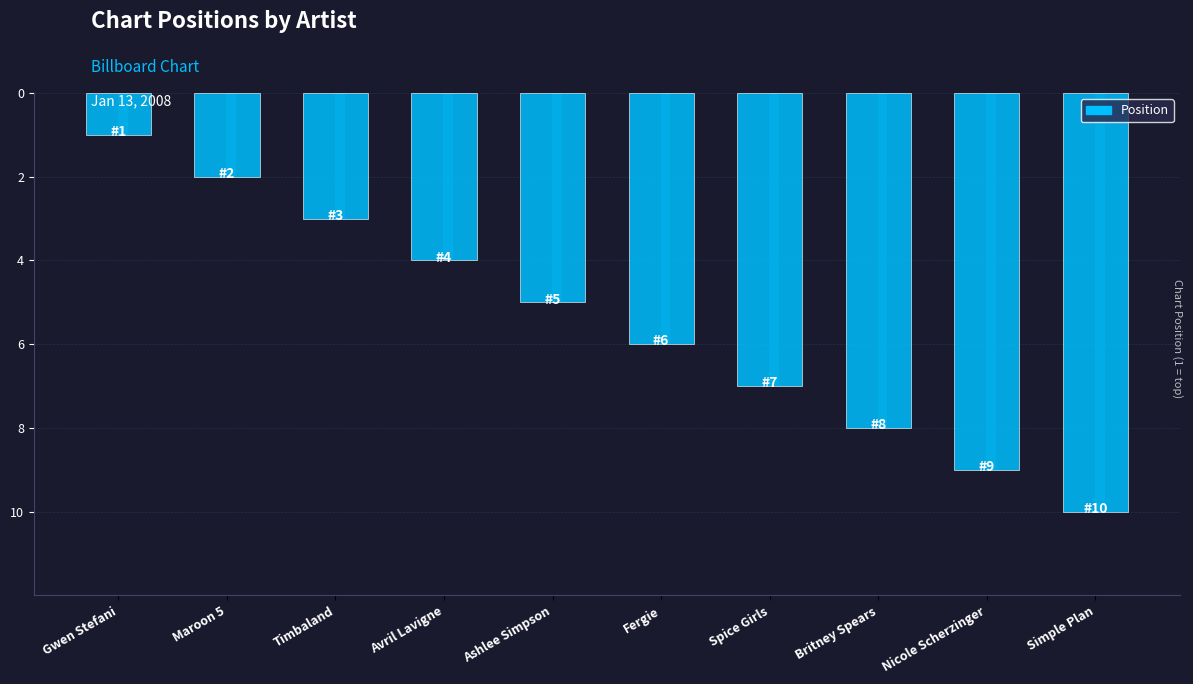

Rank the categories by value from lowest to highest.

Gwen Stefani, Maroon 5, Timbaland, Avril Lavigne, Ashlee Simpson, Fergie, Spice Girls, Britney Spears, Nicole Scherzinger, Simple Plan